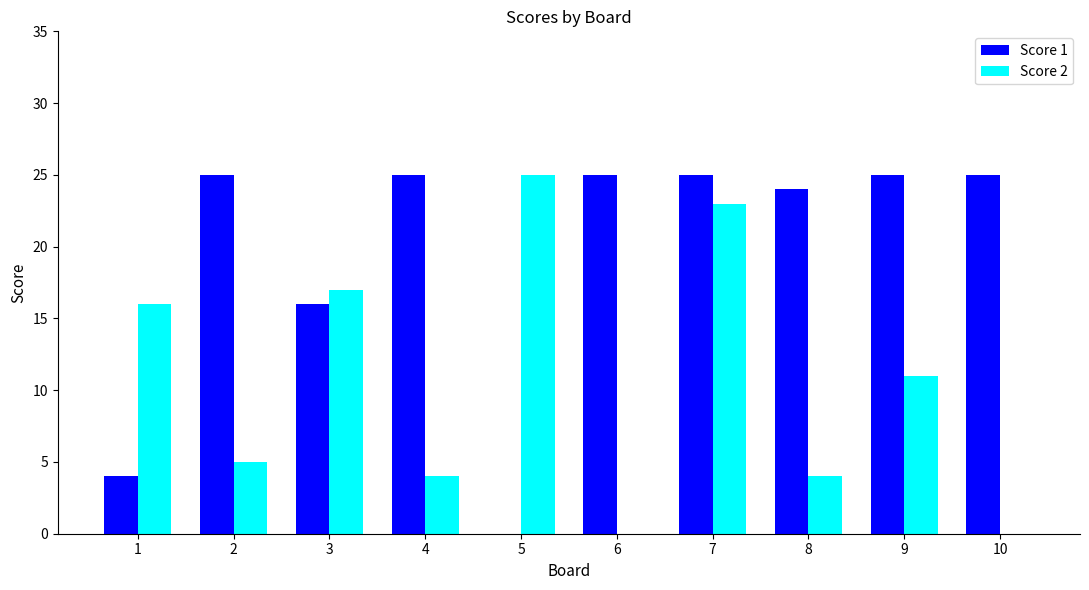

What is the sum of all Score 1 values?

194